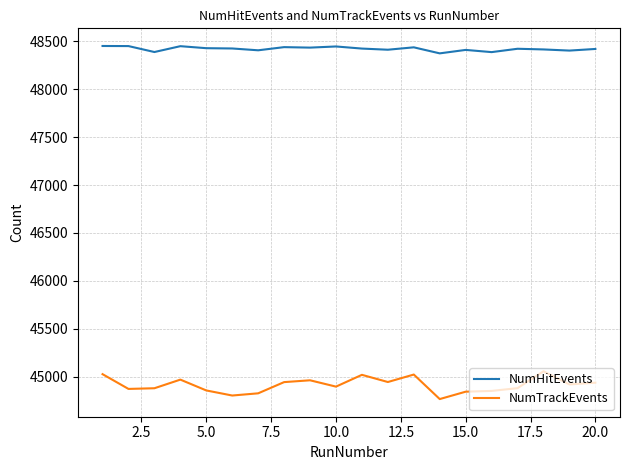

Which series has the largest range (max minus min)?

NumTrackEvents